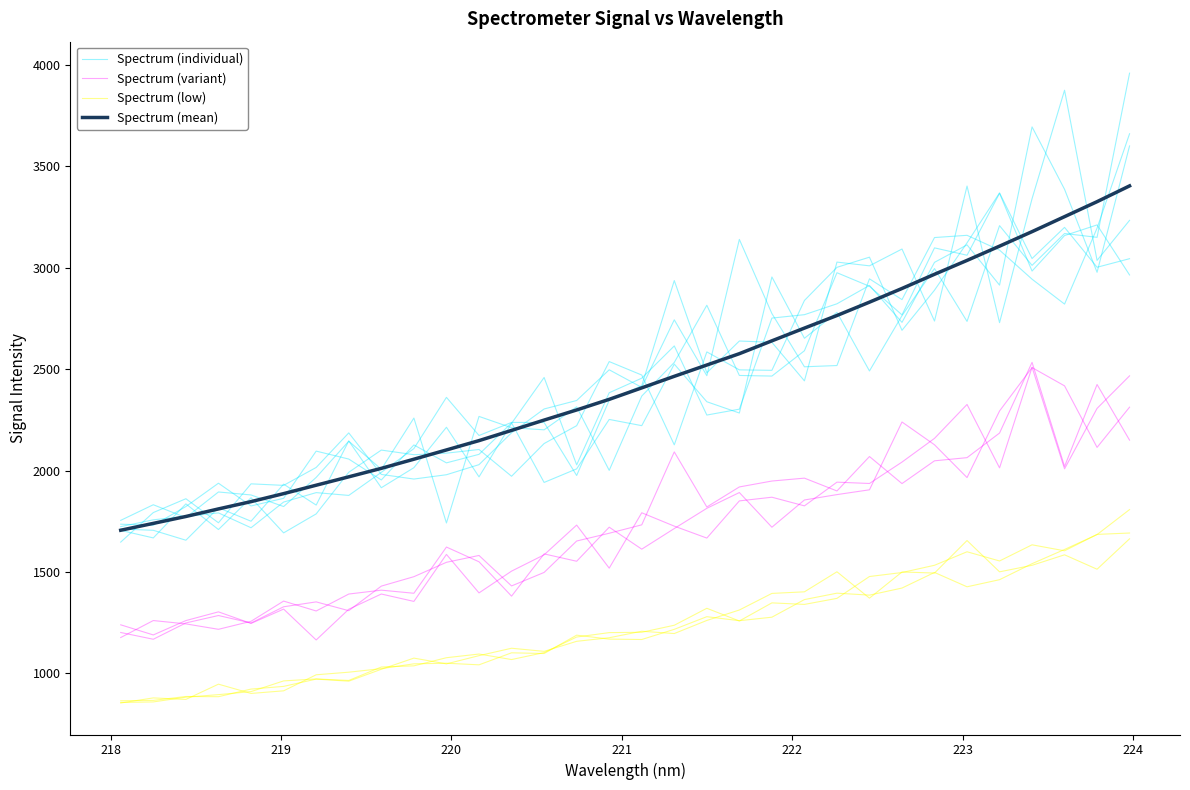

What is the lowest value of the Spectrum (mean) series?

1706.1